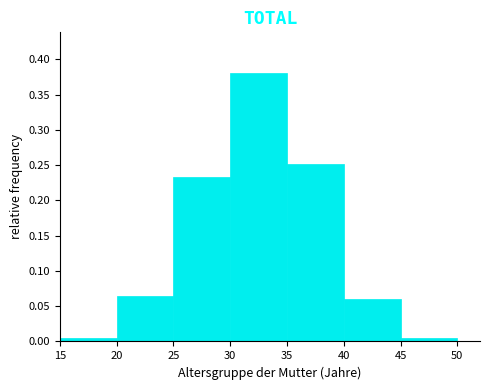

Reading left to right, list every bar in this chart as the range it spans on the x-axis followed by its height. The values are not printed on the chart, so give them approximately, as read against the axis.

15 to 20: under 0.005
20 to 25: 0.065
25 to 30: 0.235
30 to 35: 0.380
35 to 40: 0.250
40 to 45: 0.060
45 to 50: under 0.005